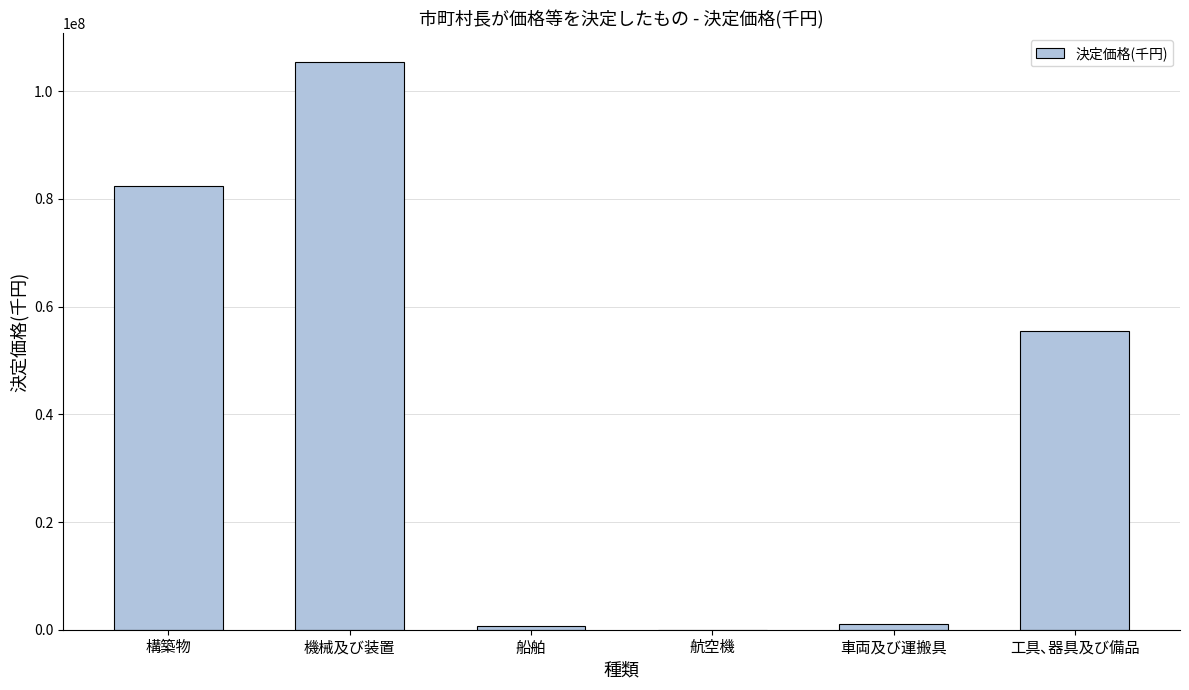

What is the sum of all values?

245022340